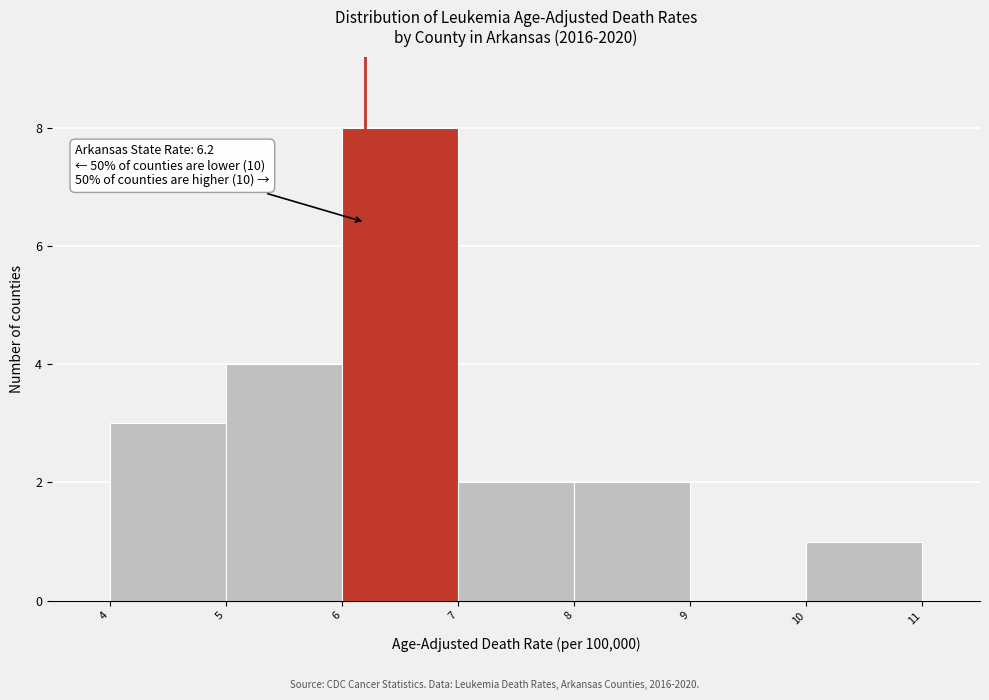

Which range on the x-axis has the tallest bar?

6 to 7